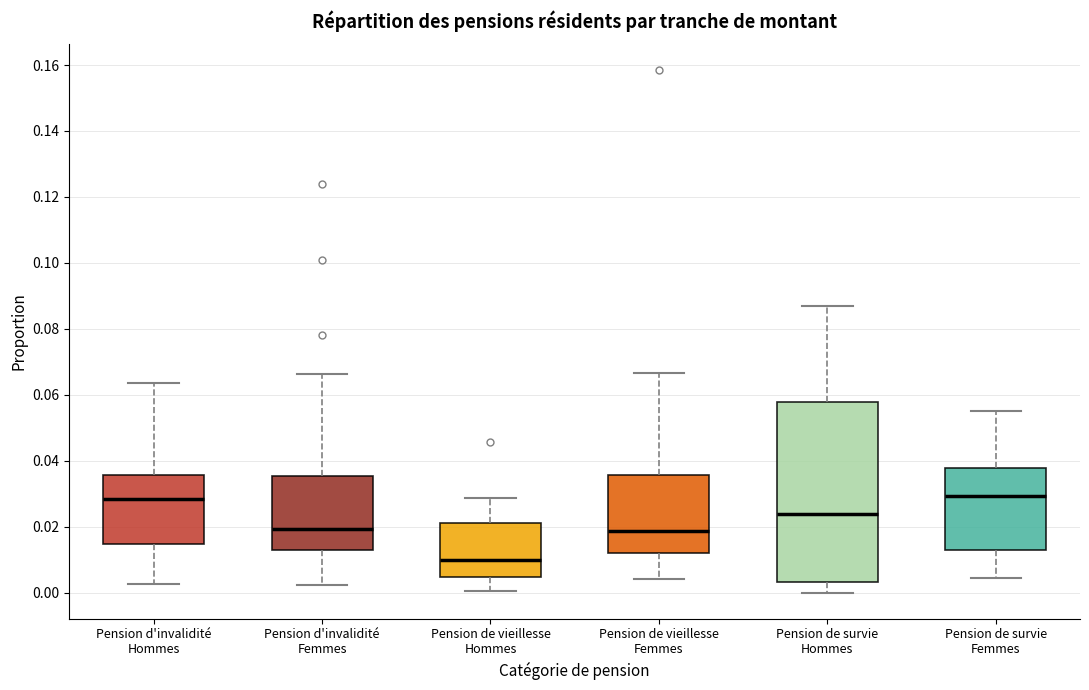

Reading left to right, transcribe this box plot: for each box, give where its median line is, the range the box spans, and where its two whiskers end, as read against the y-axis. The values are not printed on the chart, so give them approximately, as read against the axis.

Pension d'invalidité Hommes: median 0.028, box 0.014 to 0.036, whiskers 0.002 to 0.064
Pension d'invalidité Femmes: median 0.020, box 0.012 to 0.036, whiskers 0.002 to 0.066
Pension de vieillesse Hommes: median 0.010, box 0.004 to 0.020, whiskers 0.000 to 0.028
Pension de vieillesse Femmes: median 0.018, box 0.012 to 0.036, whiskers 0.004 to 0.066
Pension de survie Hommes: median 0.024, box 0.004 to 0.058, whiskers 0.000 to 0.086
Pension de survie Femmes: median 0.030, box 0.014 to 0.038, whiskers 0.004 to 0.056